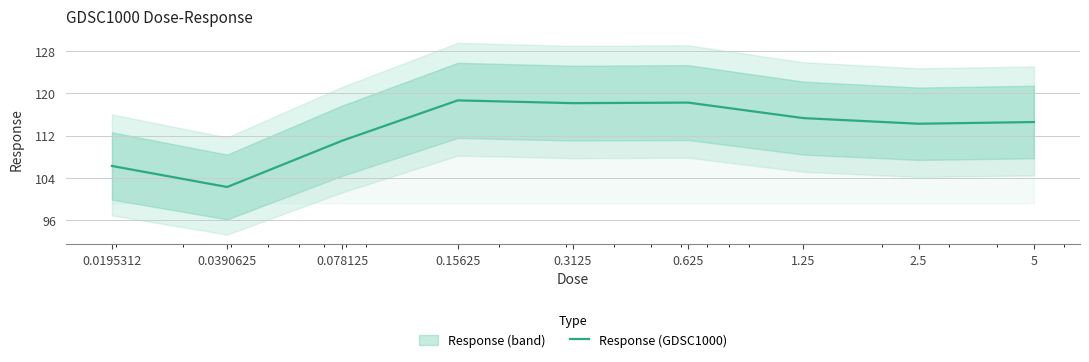

What is the sum of the values at 0.0390625 and 0.15625?

221.0